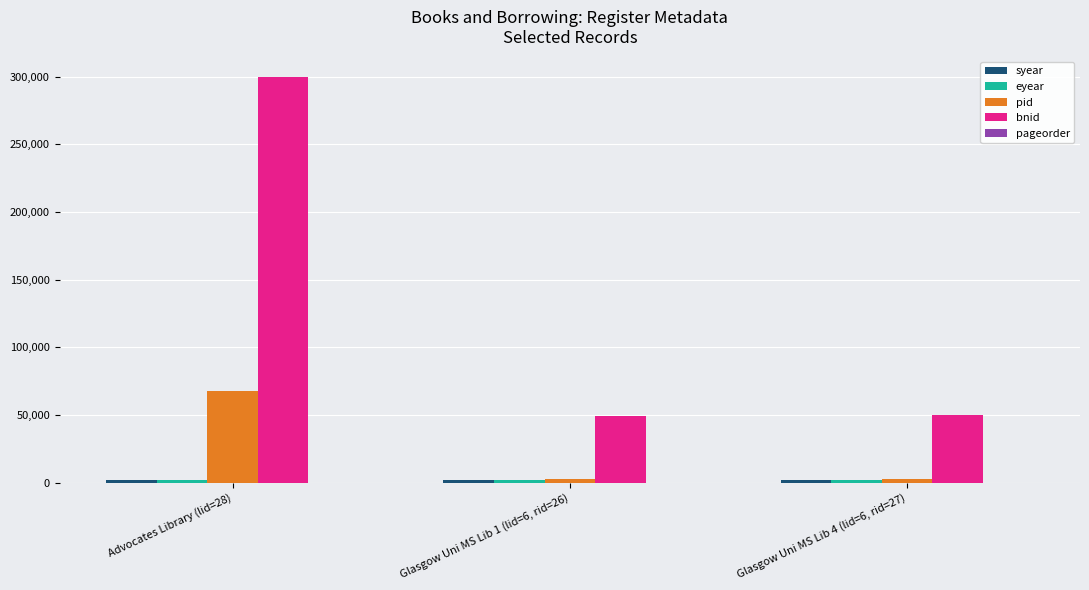

Which series changed the most between Advocates Library (lid=28) and Glasgow Uni MS Lib 1 (lid=6, rid=26)?

bnid